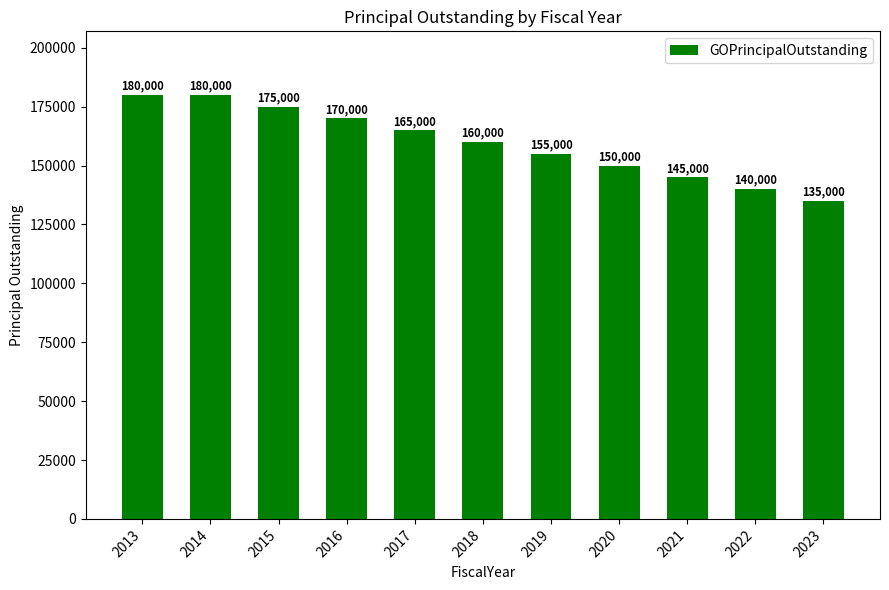

Are the bars horizontal?

No